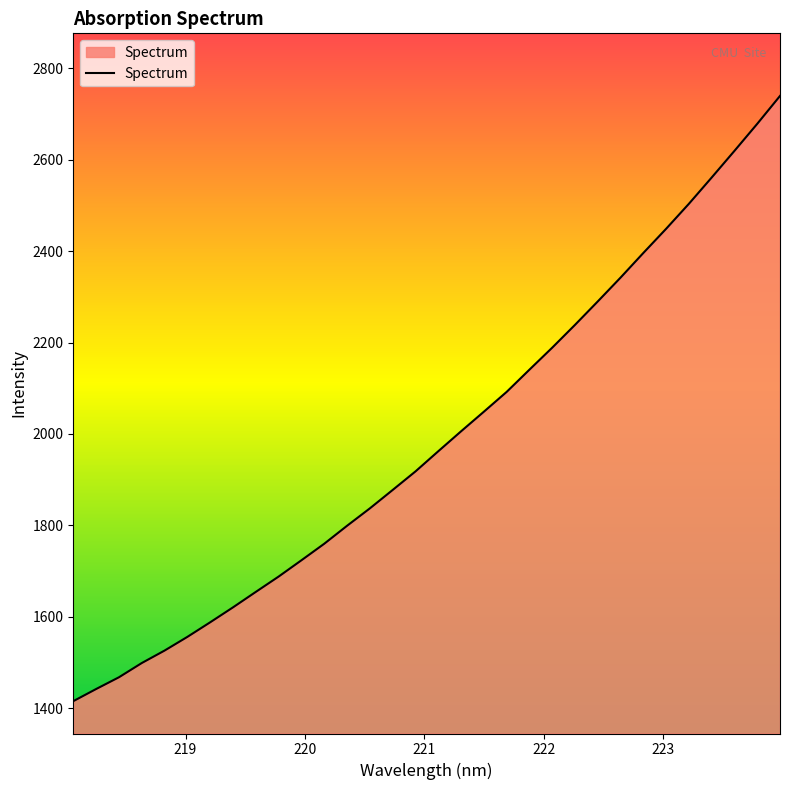

What is the difference between the maximum and minimum values?

1324.3